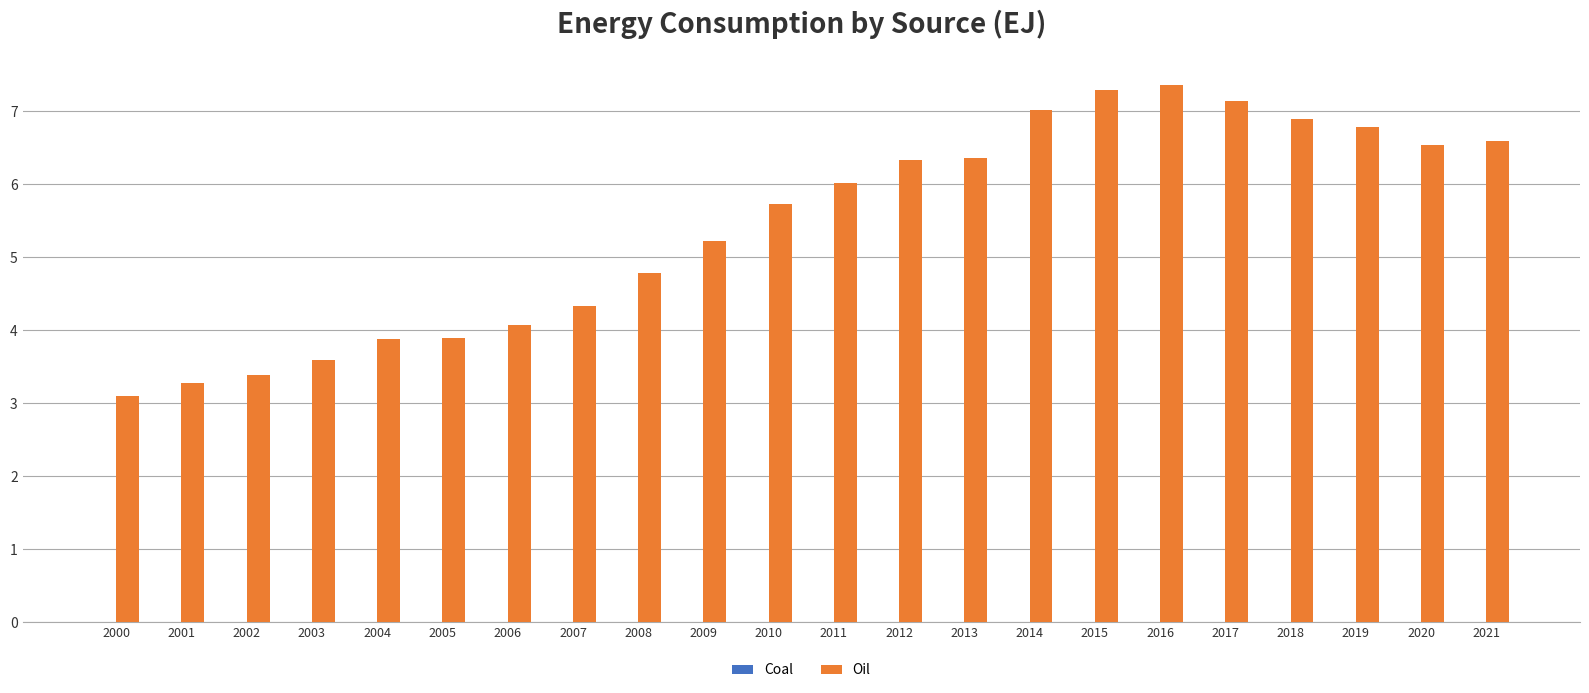

Which series changed the most between 2007 and 2012?

Oil